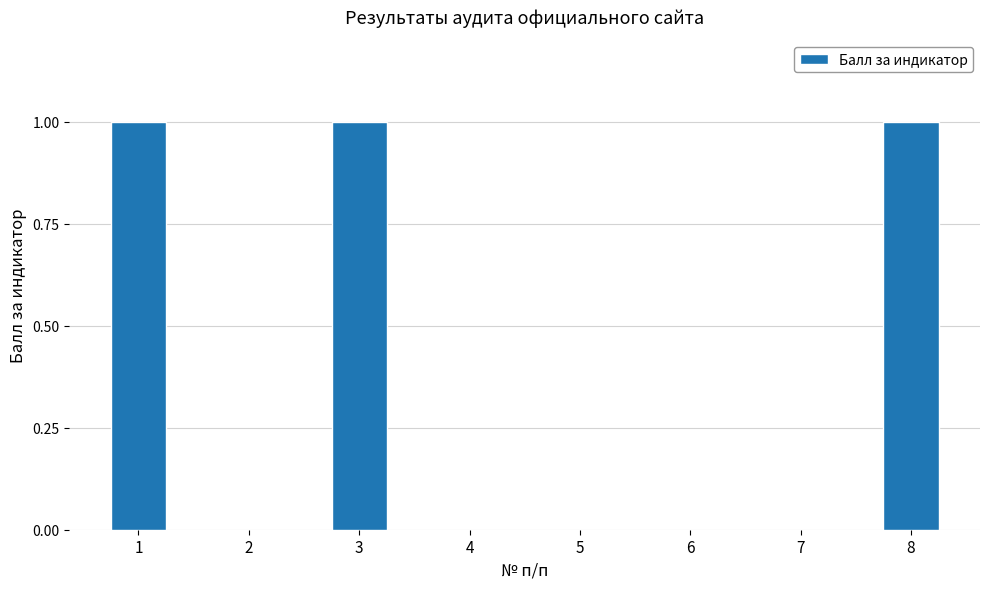

What is the sum of all values?

3